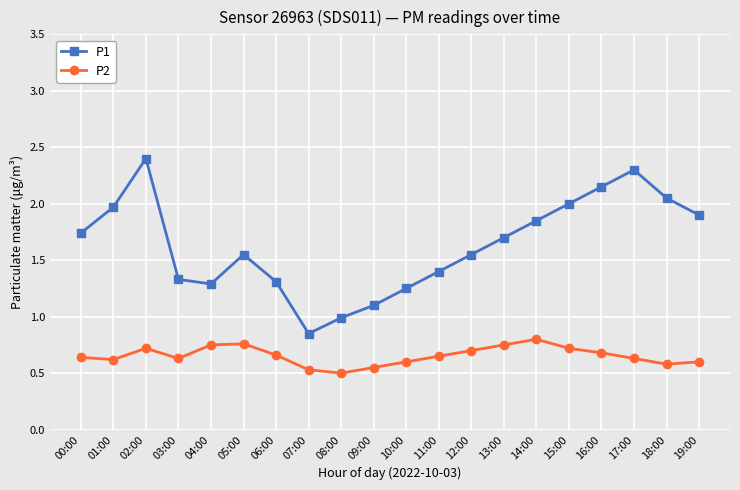

True or false: P2 and P1 intersect in this chart.

False